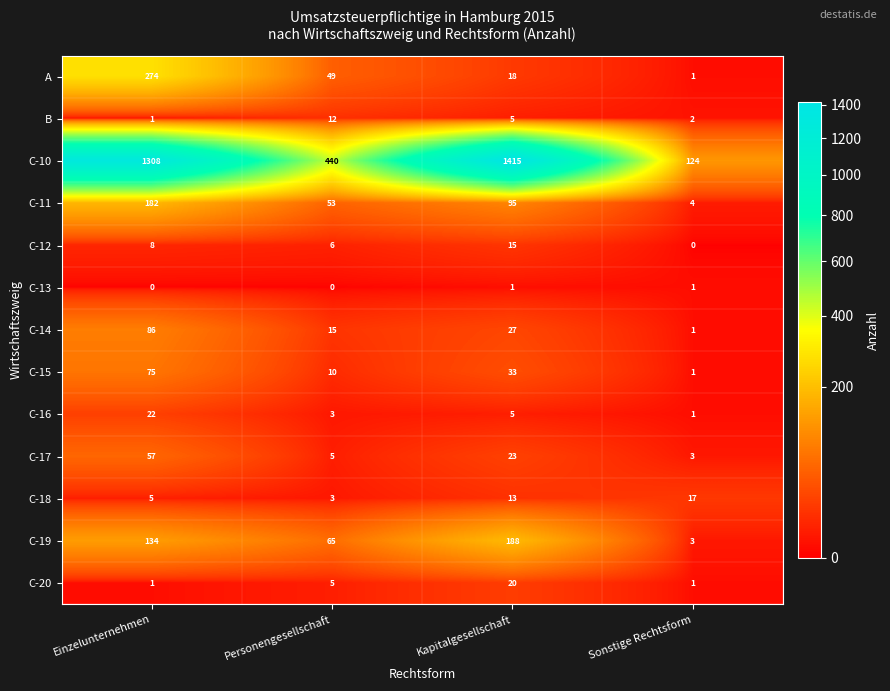

The value of C-10 at Personengesellschaft is 440. True or false?

True